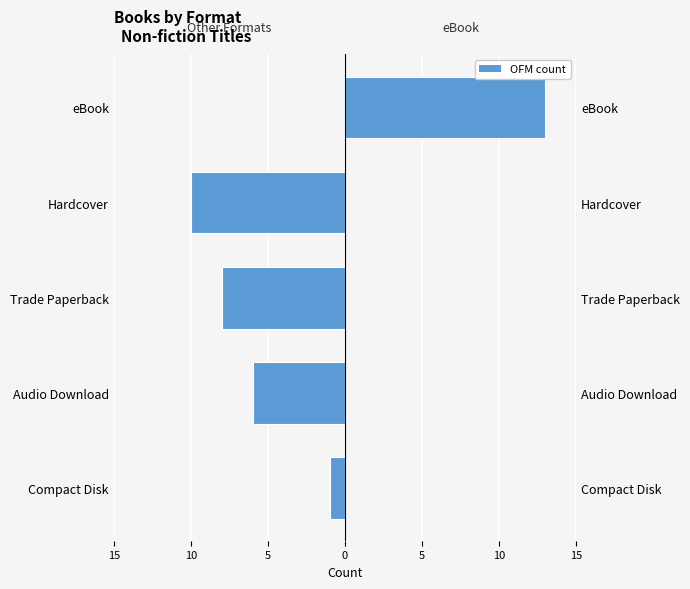

Reading left to right, extract all data points from this chart.

Left (non-eBook): -1	-6	-8	-10	0
eBook: 0	0	0	0	13